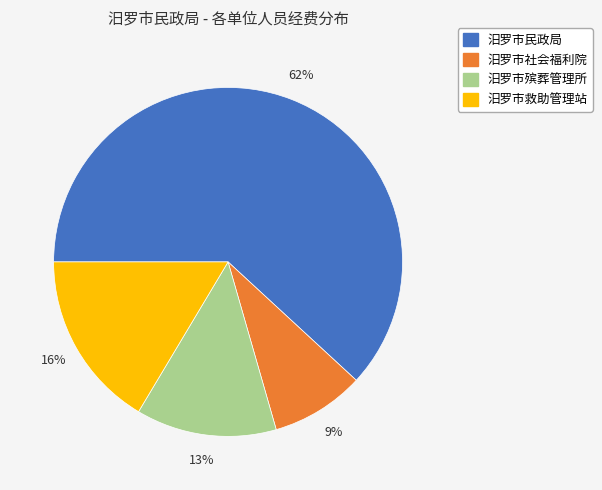

The 汨罗市殡葬管理所 slice represents 27% of the pie. True or false?

False